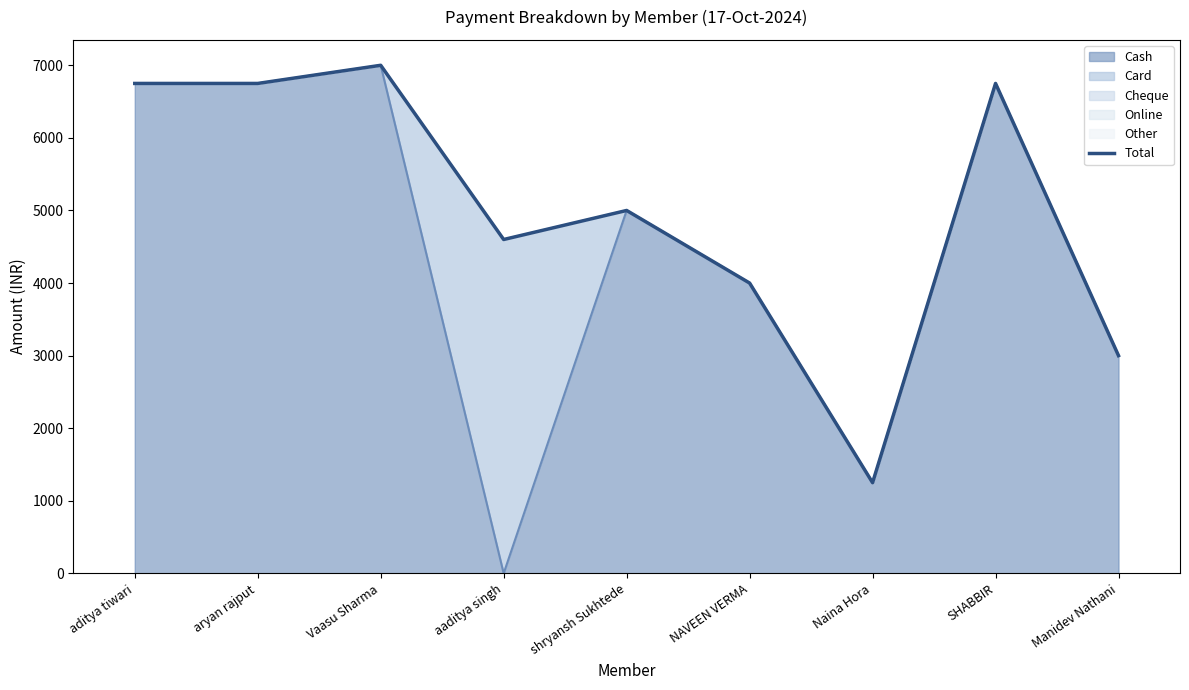

What position from the right is SHABBIR?

2